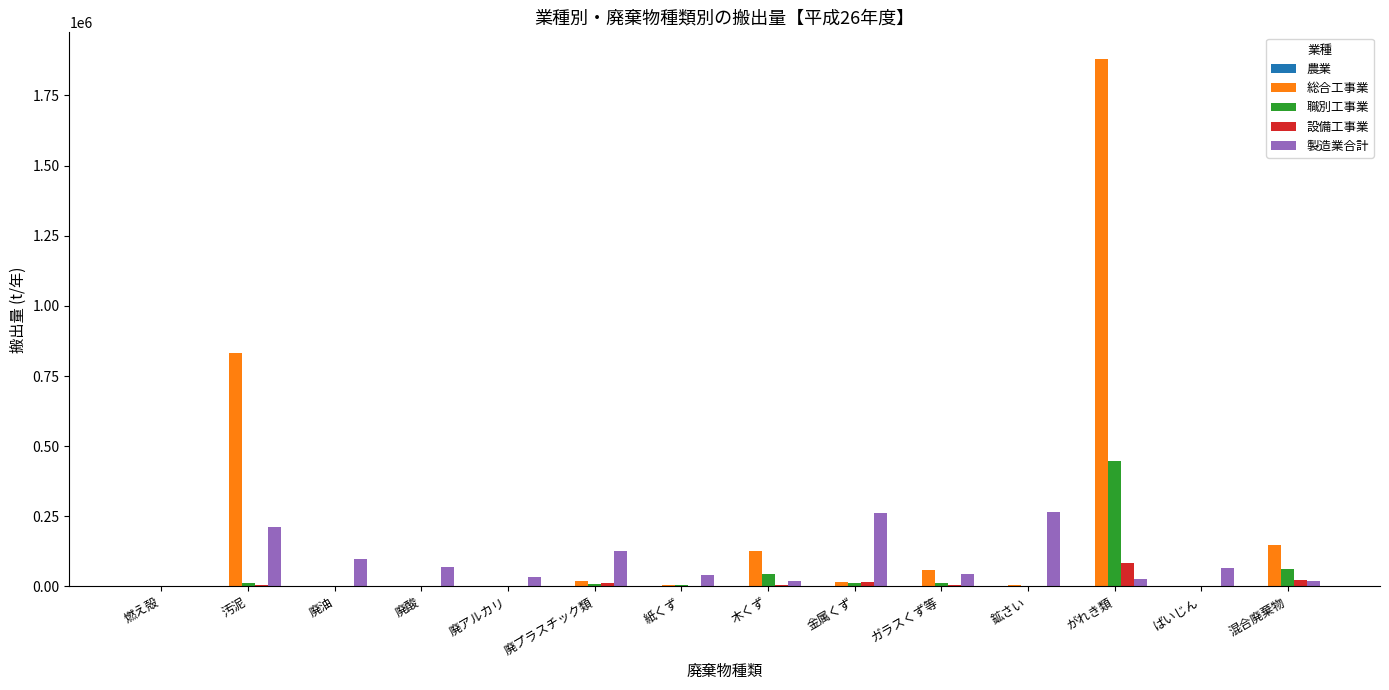

Is the value of 職別工事業 at がれき類 greater than the value of 総合工事業 at 廃酸?

Yes